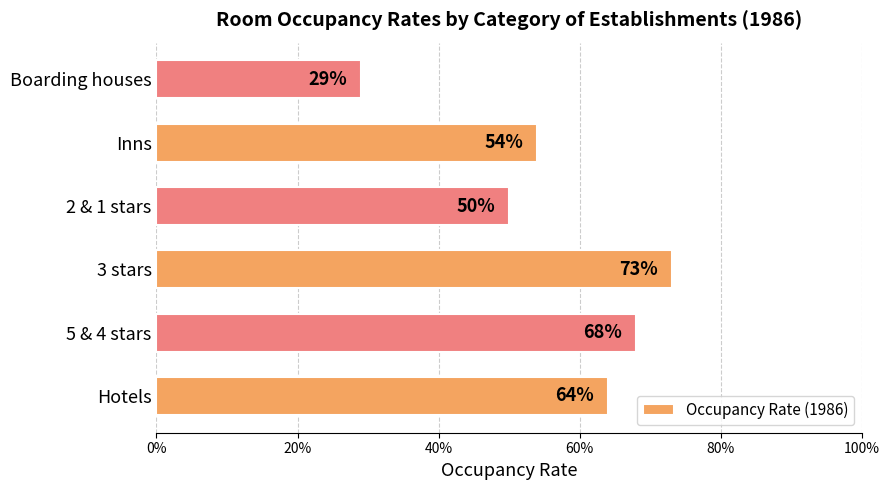

What is the average value?

0.6